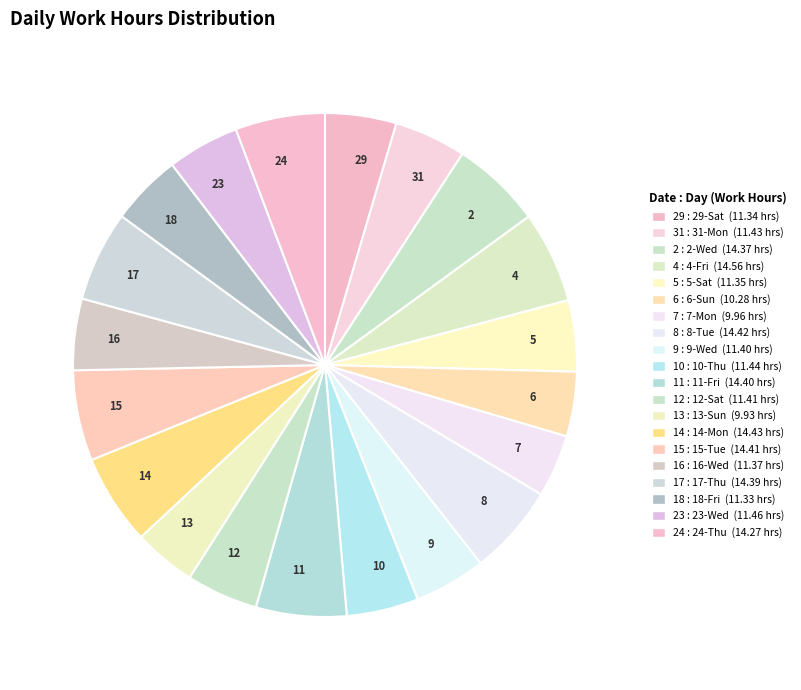

Approximately how many times larger is the value at 5 compared to 31?

1.0